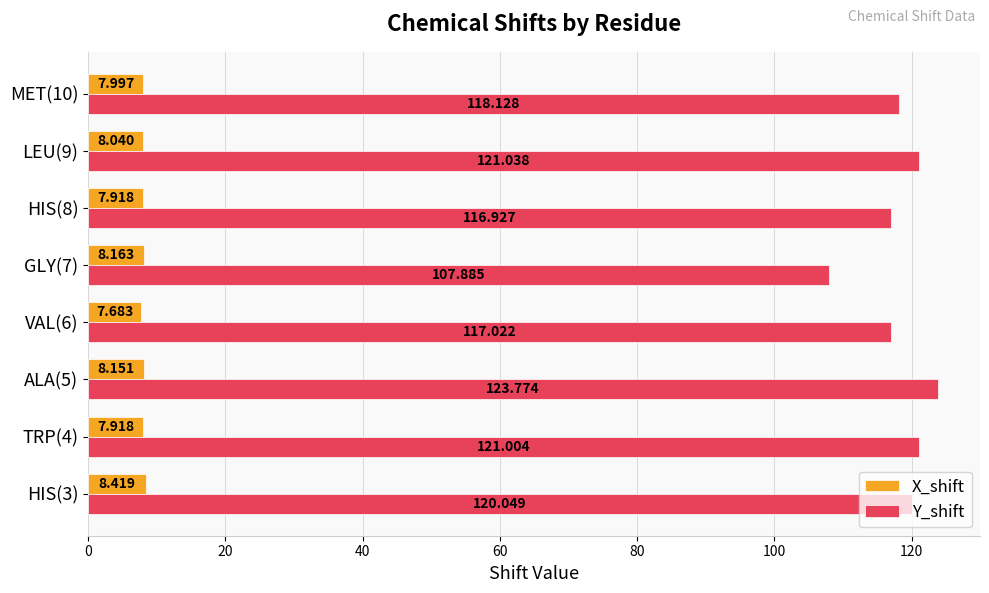

What is the difference between the second highest and minimum values in the Y_shift series?

13.2